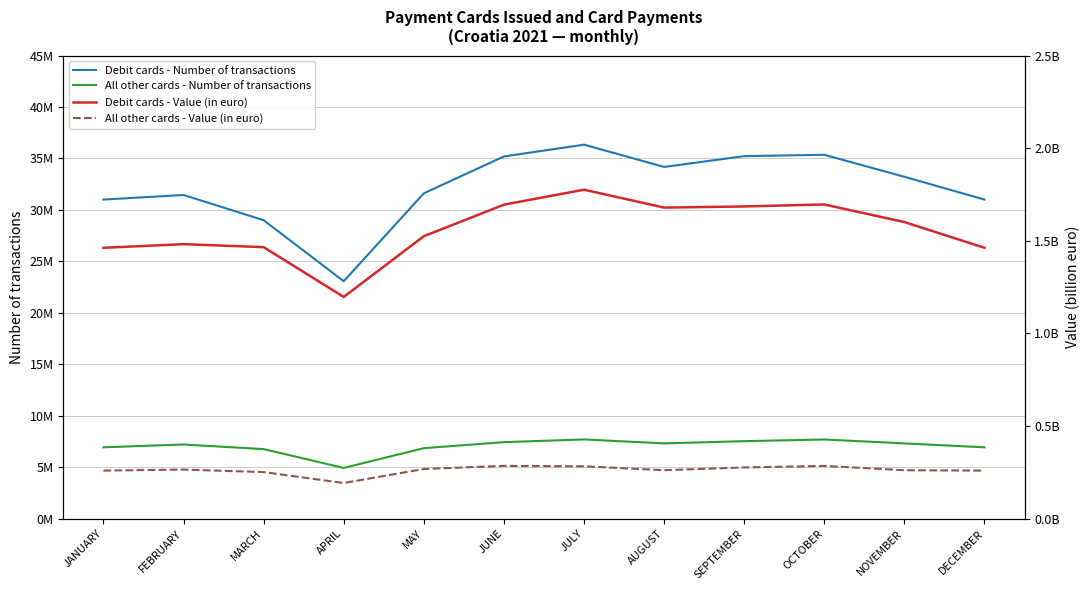

Which label corresponds to the smallest value in the chart?

APRIL